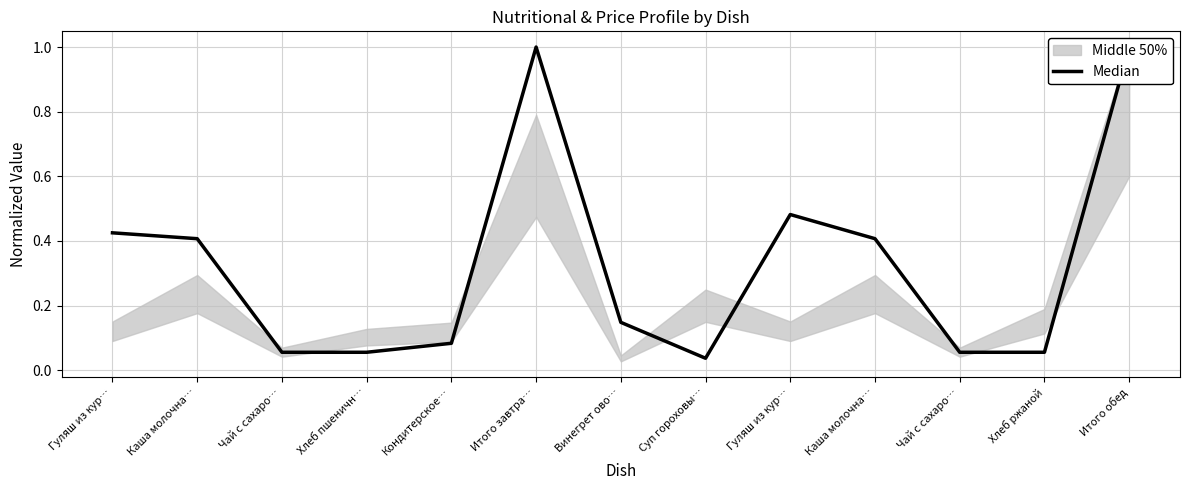

List the labels in order of value, largest first.

Итого завтра…, Итого обед, Гуляш из кур…, Гуляш из кур…, Каша молочна…, Каша молочна…, Винегрет ово…, Кондитерское…, Чай с сахаро…, Хлеб пшеничн…, Чай с сахаро…, Хлеб ржаной, Суп гороховы…